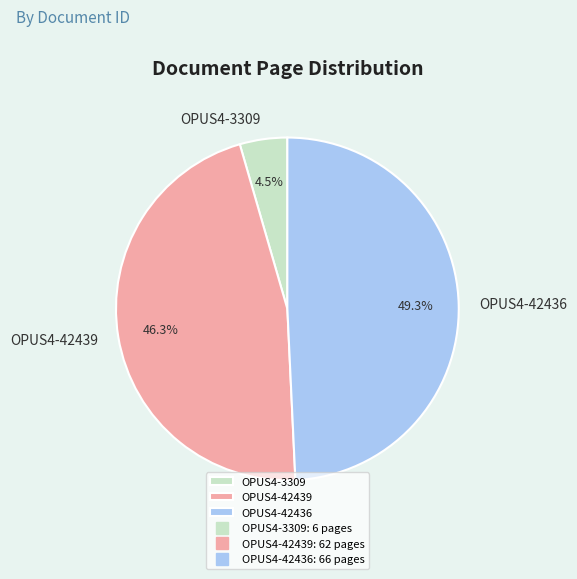

What percentage is NOT represented by OPUS4-42439?

53.7%